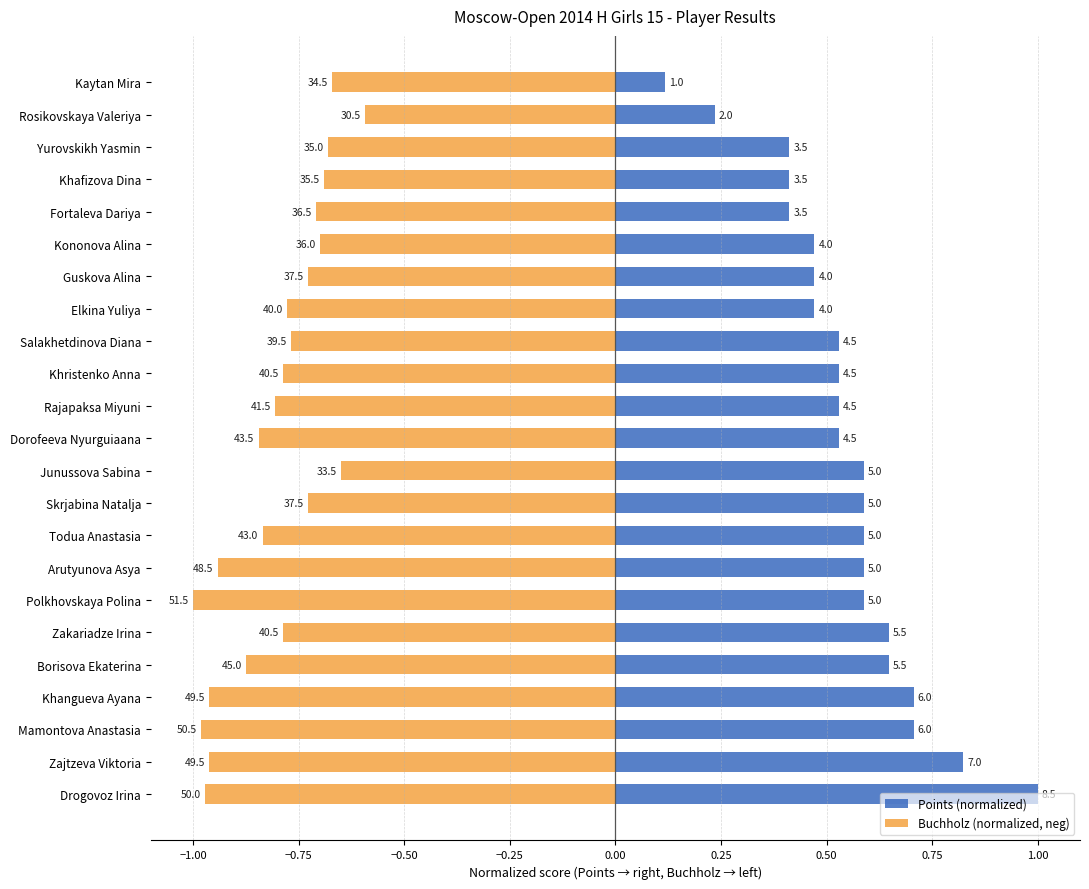

What is the difference between the maximum and second lowest values in the Buchholz (normalized, neg) series?

0.4